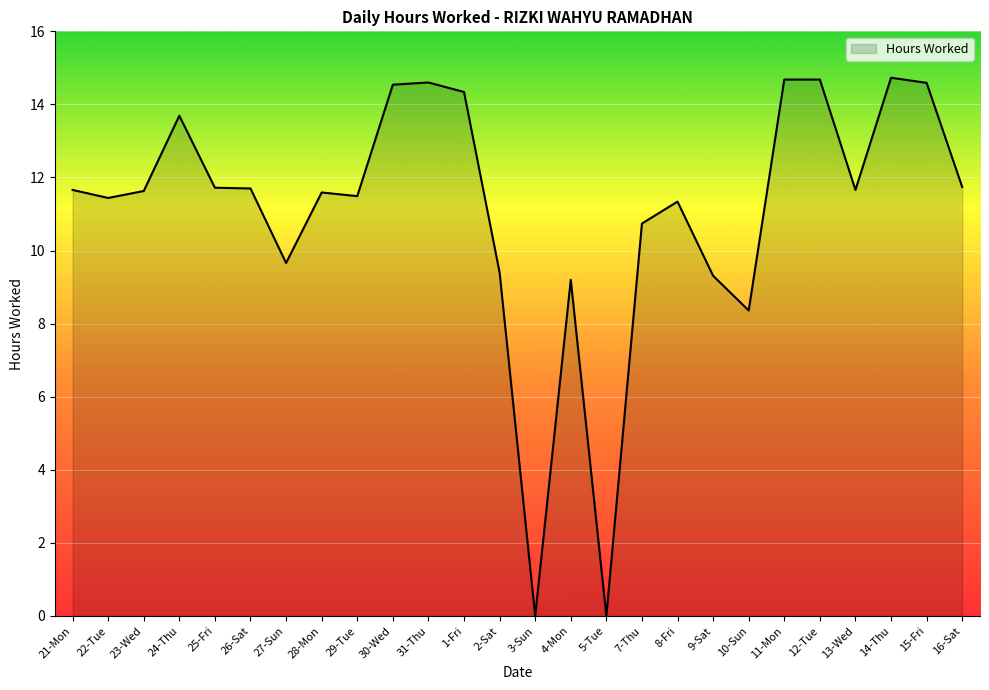

At which label does the data first exceed 11?

21-Mon